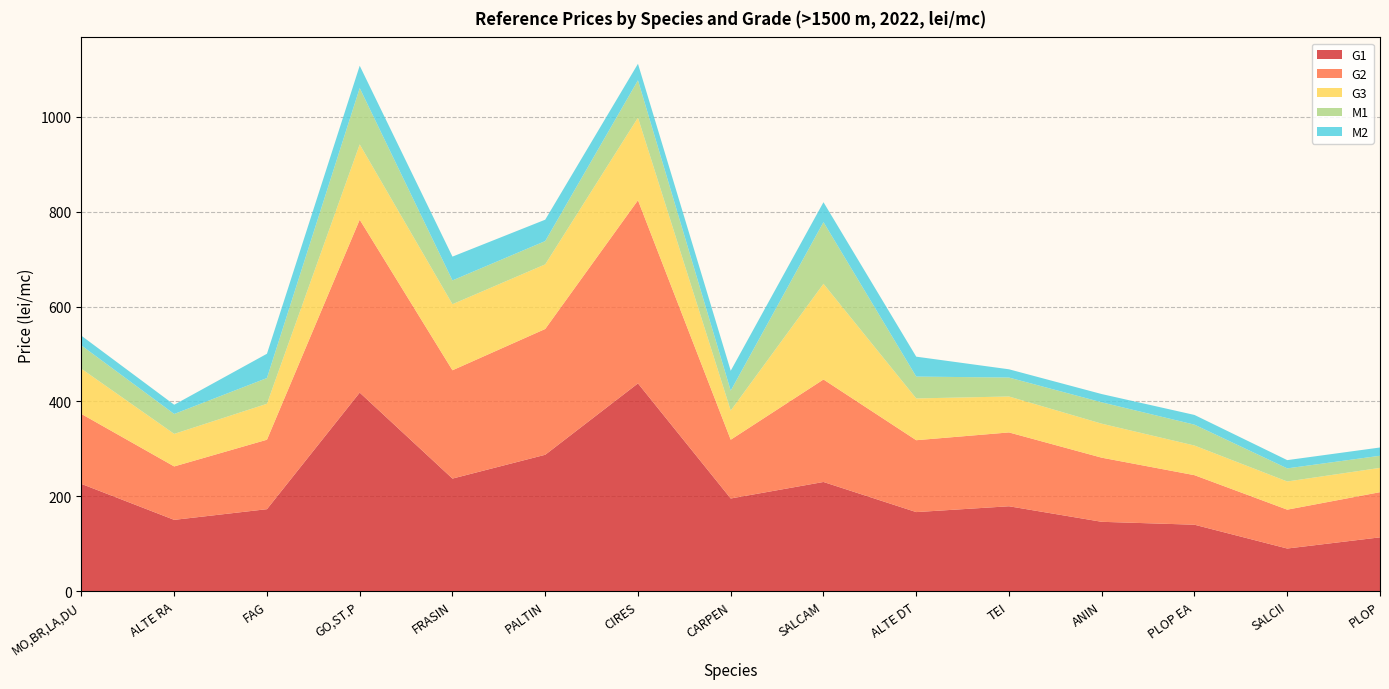

Reading left to right, what are all the values shown in this chart?

G1: MO,BR,LA,DU=226.3	ALTE RA=150.5	FAG=173.0	GO,ST.P=418.7	FRASIN=237.5	PALTIN=287.7	CIRES=438.2	CARPEN=195.5	SALCAM=230.4	ALTE DT=166.9	TEI=179.2	ANIN=146.4	PLOP EA=140.3	SALCII=90.1	PLOP=113.6
G2: MO,BR,LA,DU=147.4	ALTE RA=112.6	FAG=146.4	GO,ST.P=364.5	FRASIN=228.3	PALTIN=265.2	CIRES=386.0	CARPEN=123.9	SALCAM=216.0	ALTE DT=151.5	TEI=155.6	ANIN=135.1	PLOP EA=104.4	SALCII=81.9	PLOP=95.2
G3: MO,BR,LA,DU=95.2	ALTE RA=68.6	FAG=75.8	GO,ST.P=158.7	FRASIN=139.2	PALTIN=136.2	CIRES=174.0	CARPEN=61.4	SALCAM=201.7	ALTE DT=88.0	TEI=75.8	ANIN=71.7	PLOP EA=62.5	SALCII=59.4	PLOP=51.2
M1: MO,BR,LA,DU=49.1	ALTE RA=42.0	FAG=54.3	GO,ST.P=118.8	FRASIN=50.2	PALTIN=49.1	CIRES=78.8	CARPEN=42.0	SALCAM=130.0	ALTE DT=46.1	TEI=39.9	ANIN=45.0	PLOP EA=44.0	SALCII=27.6	PLOP=25.6
M2: MO,BR,LA,DU=20.5	ALTE RA=19.5	FAG=51.2	GO,ST.P=47.1	FRASIN=50.2	PALTIN=45.0	CIRES=34.8	CARPEN=42.0	SALCAM=42.0	ALTE DT=42.0	TEI=17.4	ANIN=17.4	PLOP EA=20.5	SALCII=17.4	PLOP=17.4